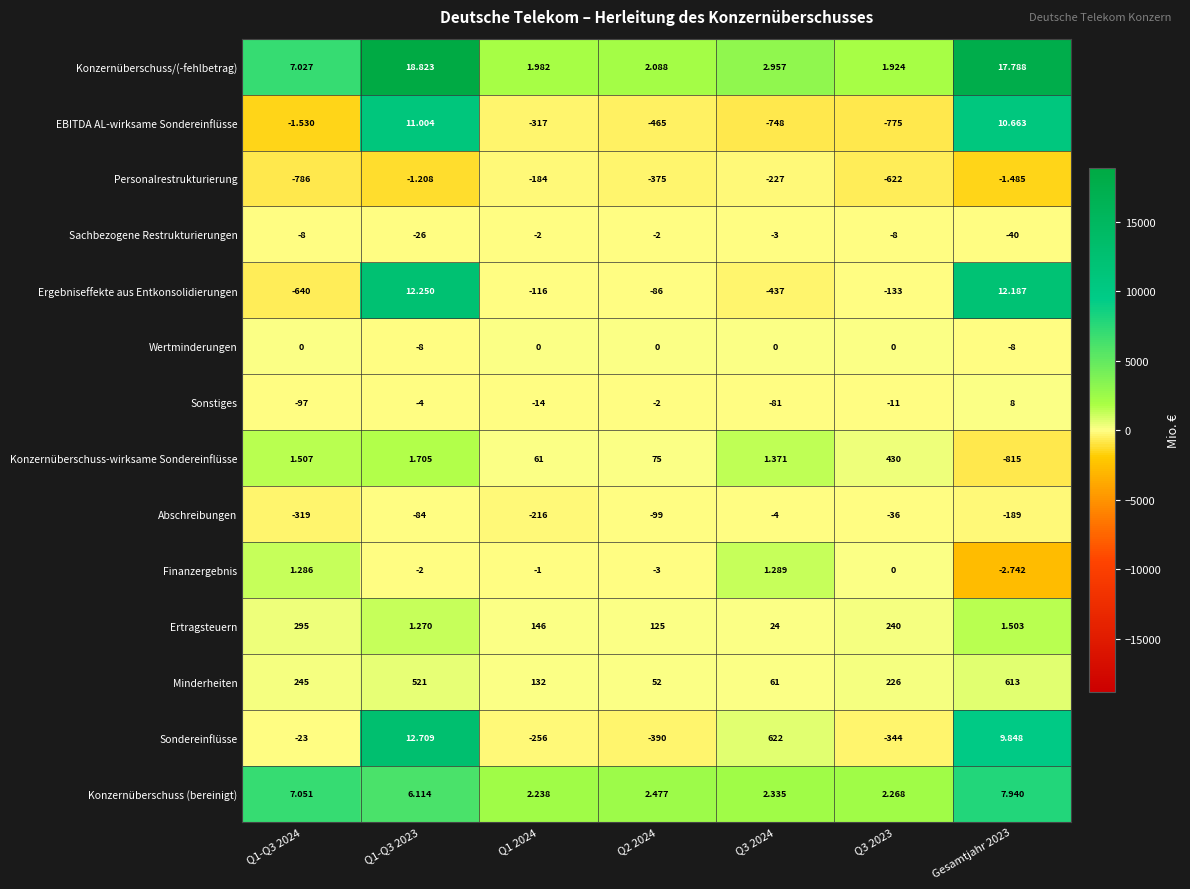

Which series has the largest total across all categories?

Minderheiten